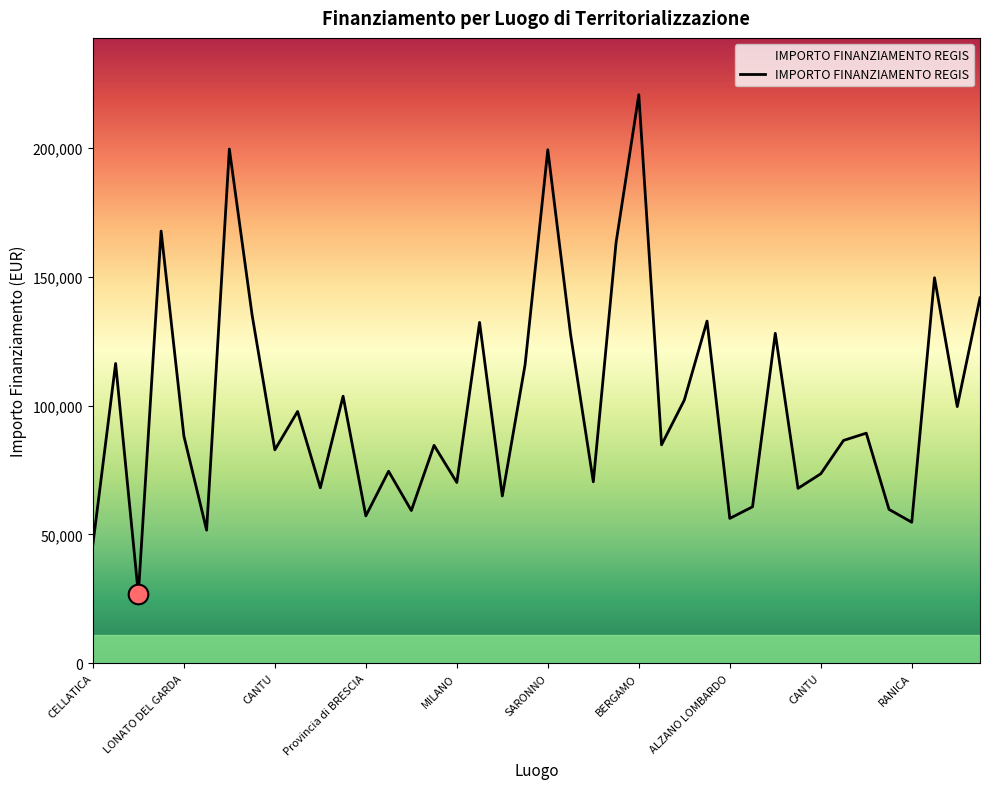

What is the smallest value displayed?

26730.0